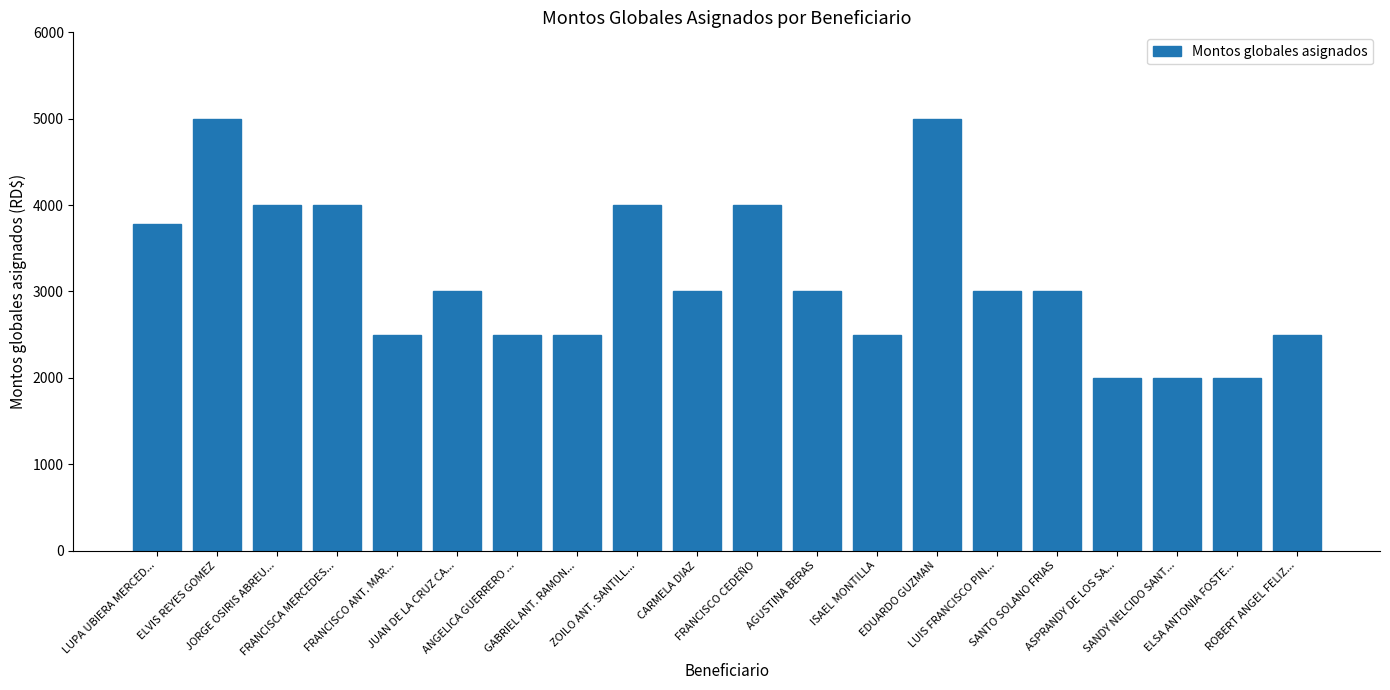

The value at SANDY NELCIDO SANT... is 2000. True or false?

True